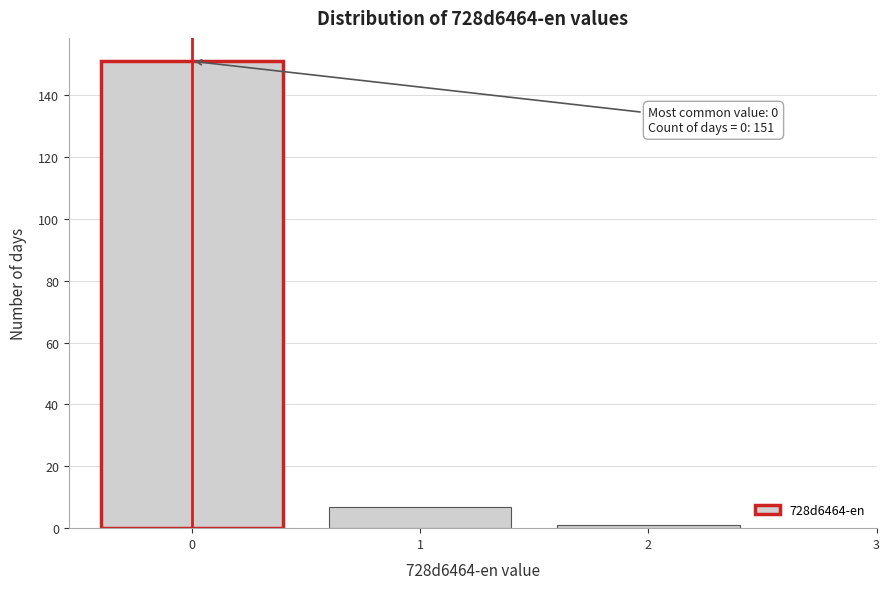

Which range on the x-axis has the tallest bar?

-0.5 to 0.5